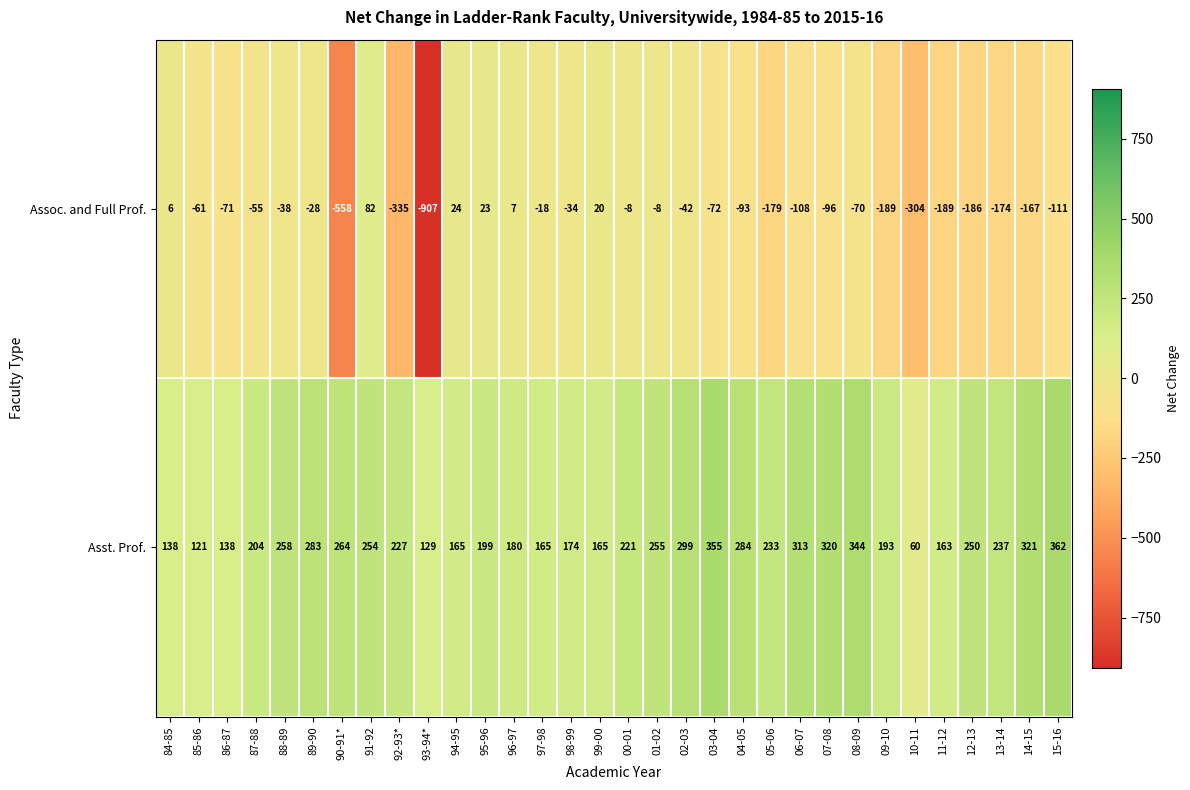

Rank the series by their average value, from lowest to highest.

Assoc. and Full Prof., Asst. Prof.